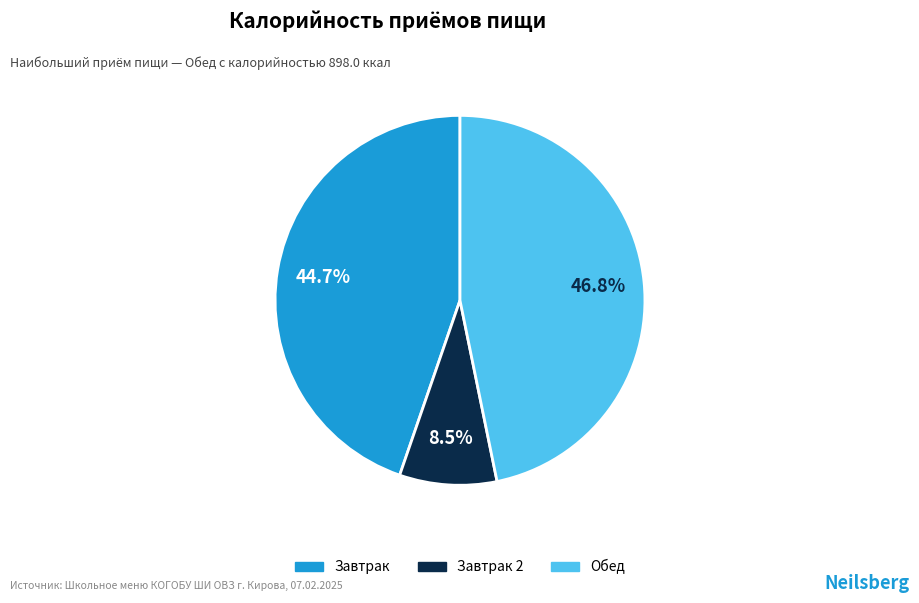

Does any single category account for the majority?

No